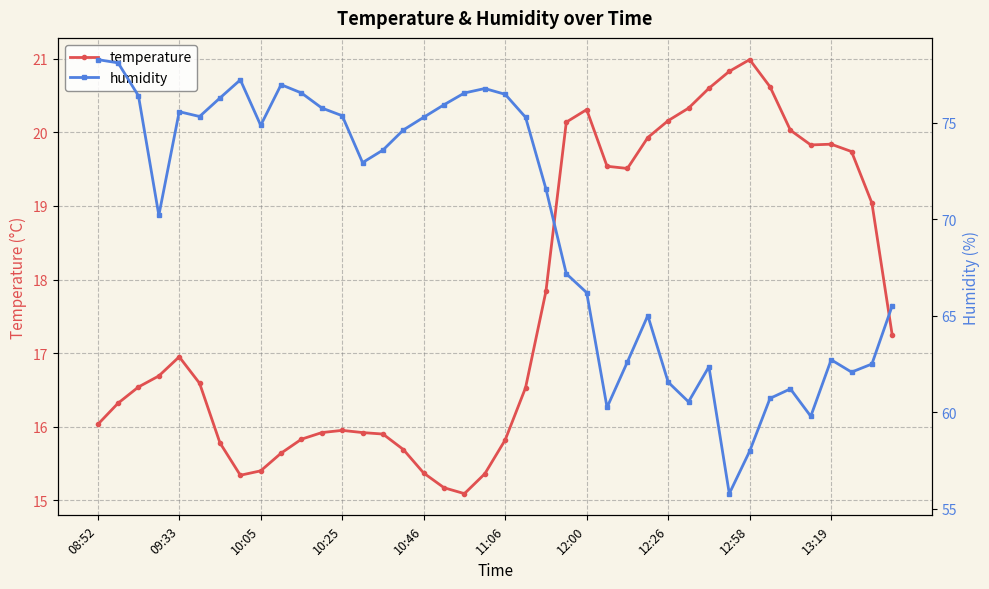

True or false: temperature has more than 0 interior local peaks.

True